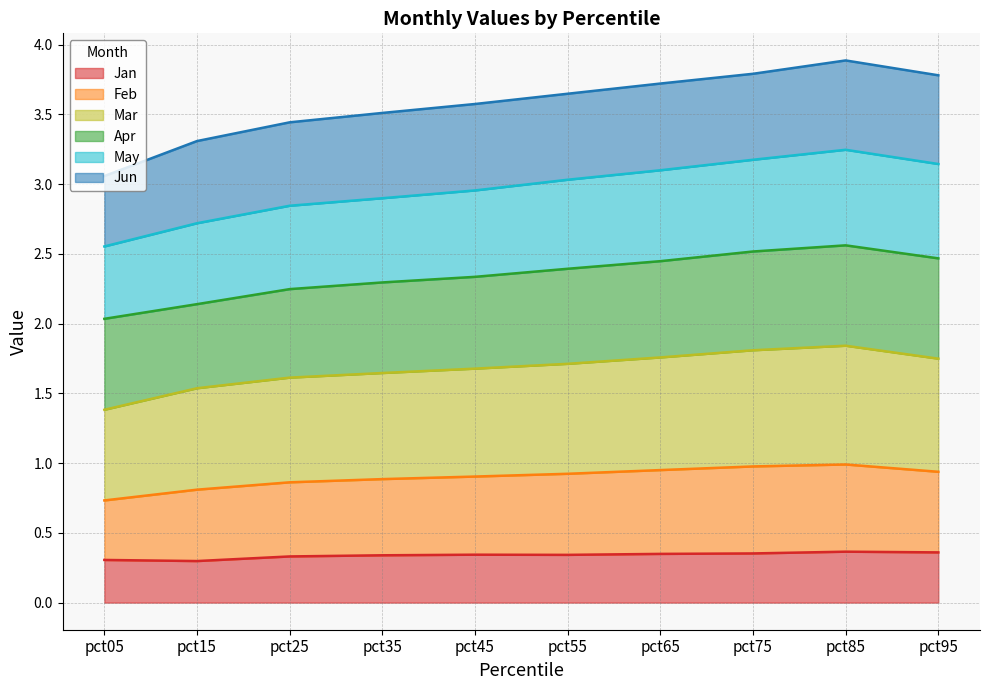

What is the total value across all series at pct05?

3.1